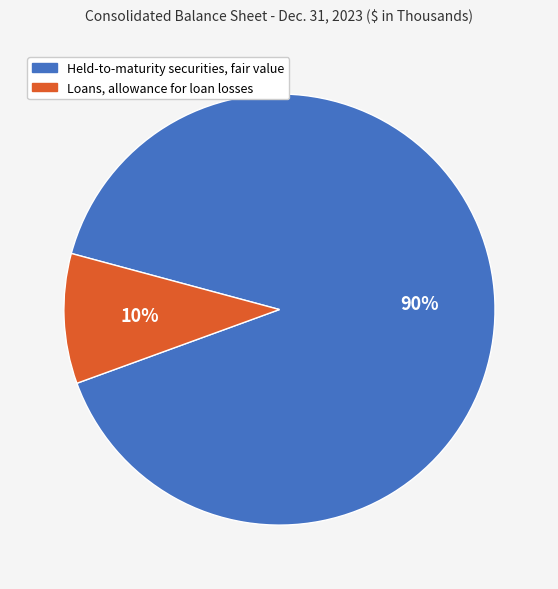

Between Held-to-maturity securities, fair value and Loans, allowance for loan losses, which is larger?

Held-to-maturity securities, fair value